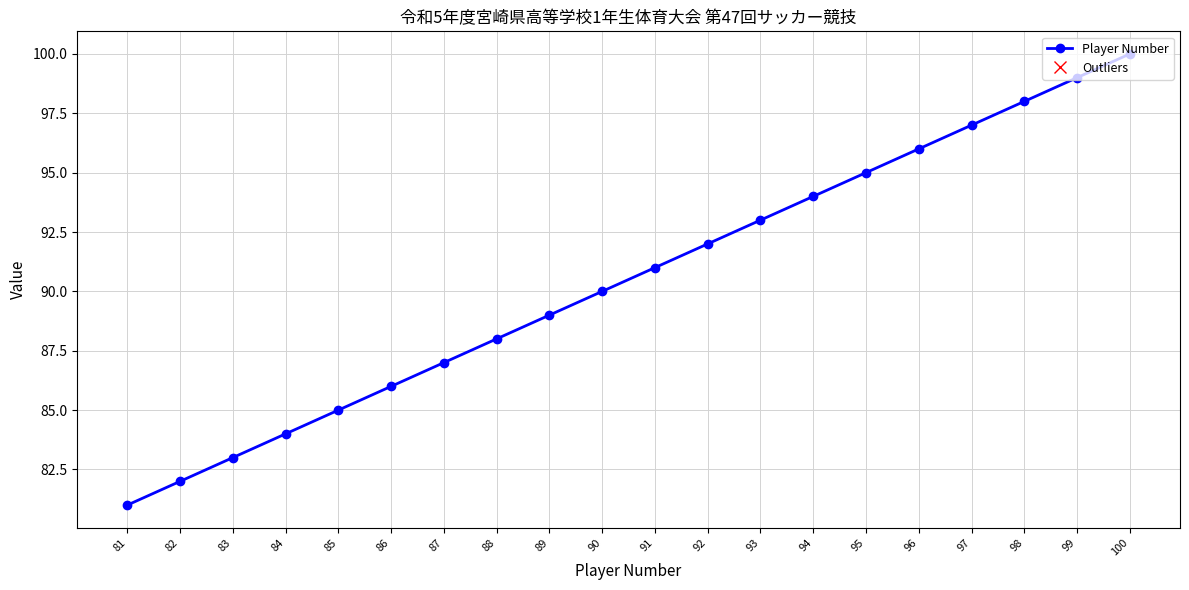

What is the maximum value shown in the chart?

100